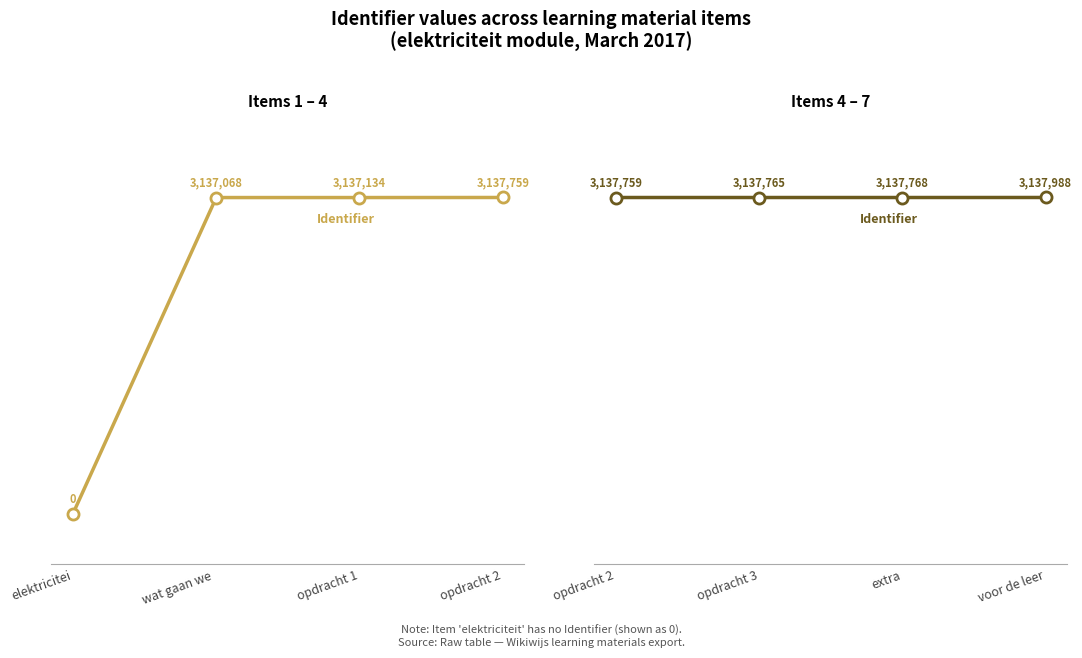

Which series has the largest range (max minus min)?

Identifier (items 1–4)